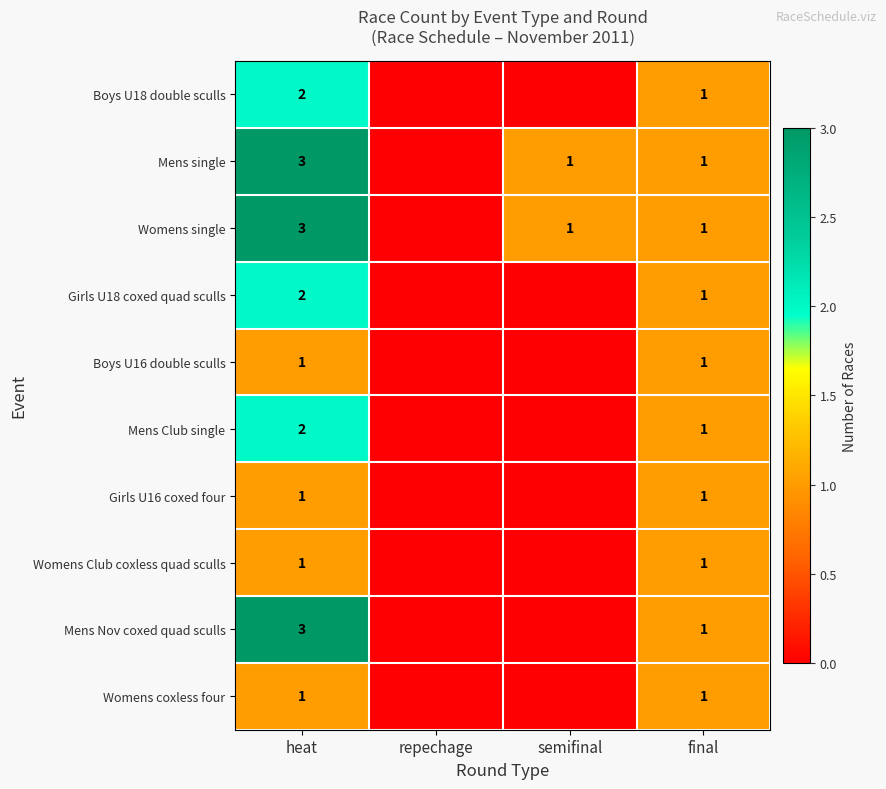

The value of Mens Club single at heat is 2. True or false?

True